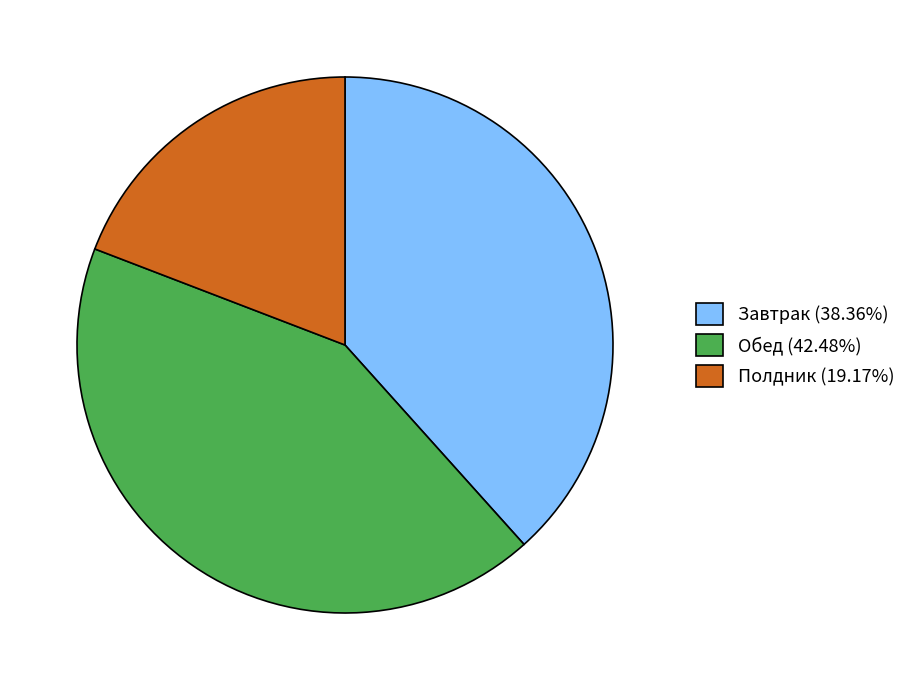

Is it true that Завтрак is 38% of the pie?

True